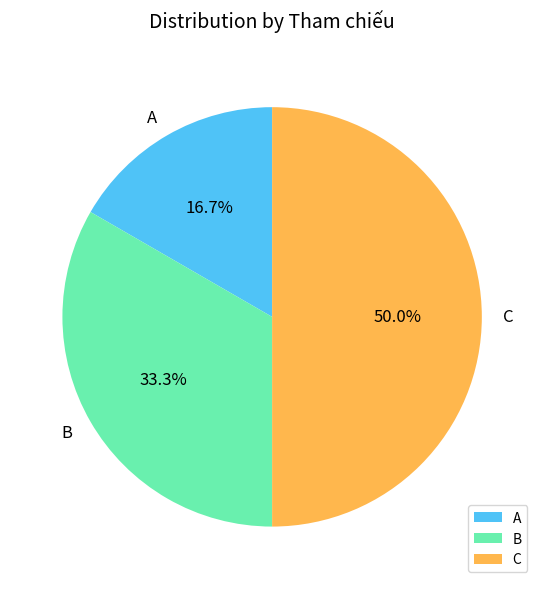

To the nearest percent, what is the difference between the C and A slice percentages?

33%